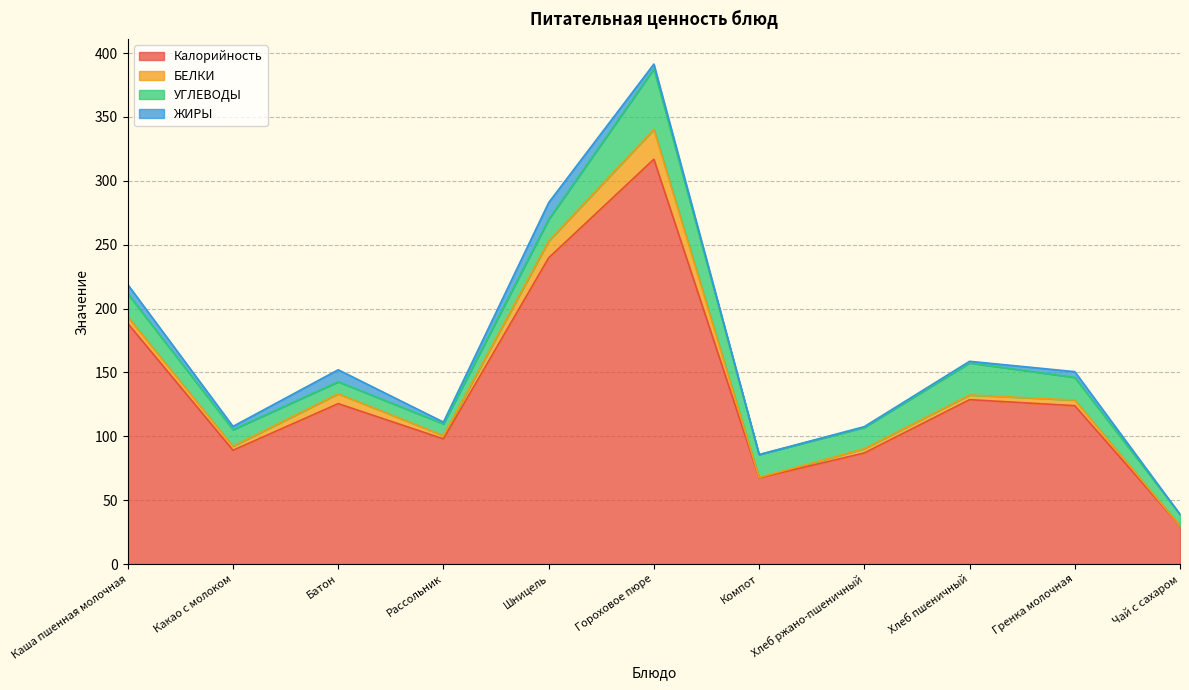

At which category does Калорийность reach its first local peak?

Батон